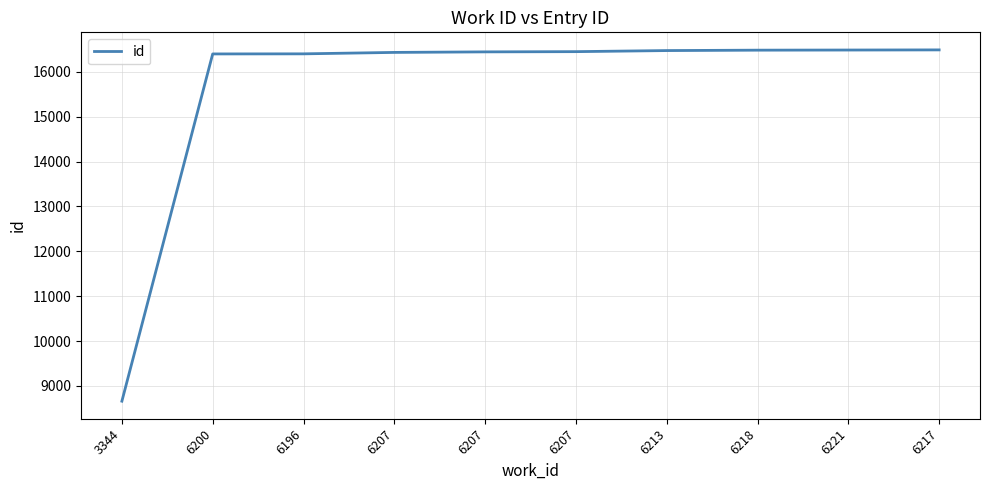

What is the difference between the maximum and minimum values?

7826